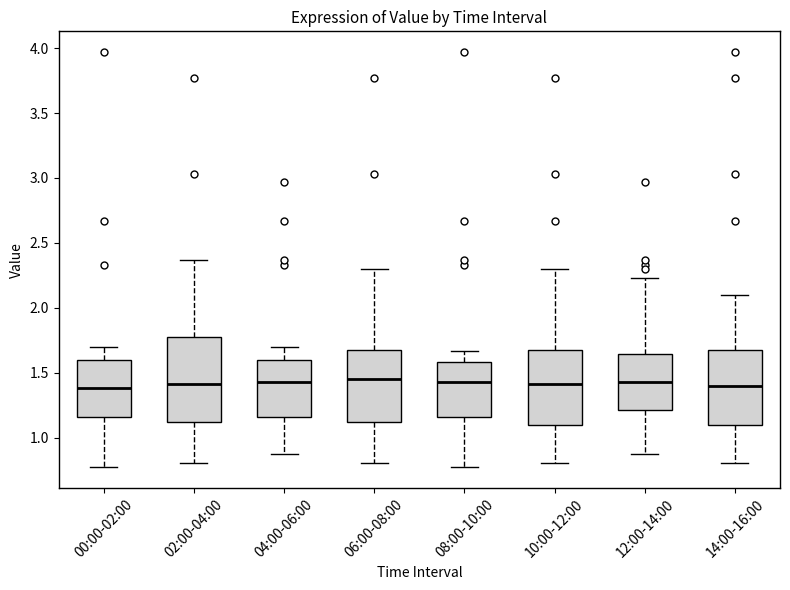

Where does the median line of the box for 04:00-06:00 sit on the y-axis? The values are not printed on the chart, so give them approximately, as read against the axis.

1.45